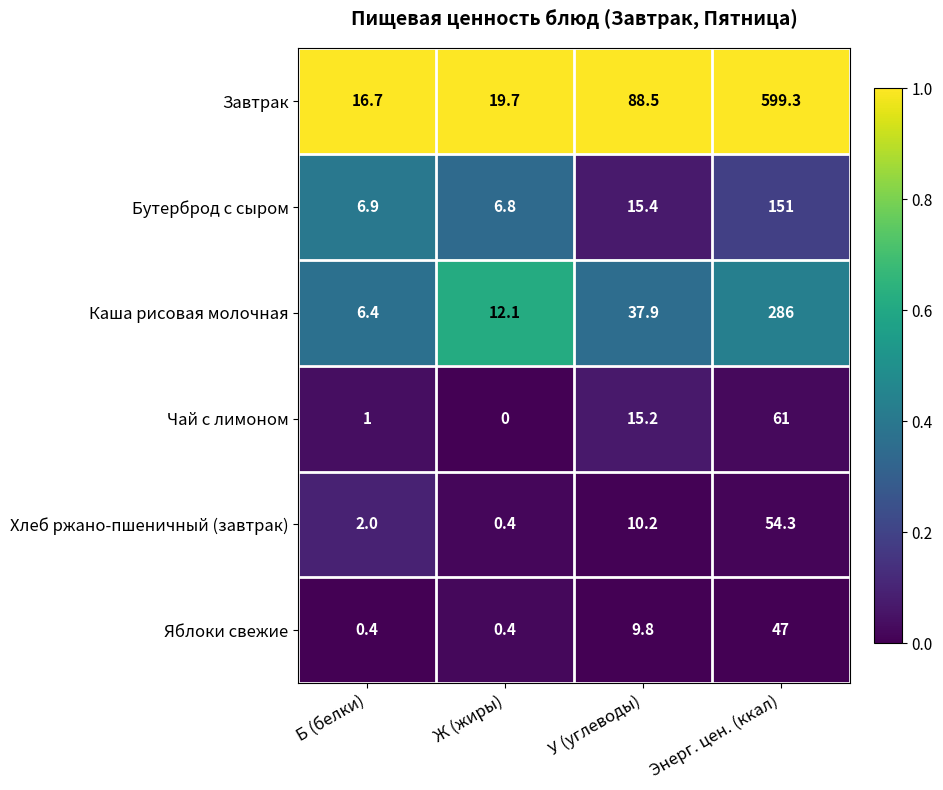

Reading right to left, what are all the values shown in this chart?

Завтрак: Энерг. цен. (ккал)=599.3	У (углеводы)=88.5	Ж (жиры)=19.7	Б (белки)=16.7
Бутерброд с сыром: Энерг. цен. (ккал)=151.0	У (углеводы)=15.4	Ж (жиры)=6.8	Б (белки)=6.9
Каша рисовая молочная: Энерг. цен. (ккал)=286.0	У (углеводы)=37.9	Ж (жиры)=12.1	Б (белки)=6.4
Чай с лимоном: Энерг. цен. (ккал)=61.0	У (углеводы)=15.2	Ж (жиры)=0.0	Б (белки)=1.0
Хлеб ржано-пшеничный (завтрак): Энерг. цен. (ккал)=54.3	У (углеводы)=10.2	Ж (жиры)=0.4	Б (белки)=2.0
Яблоки свежие: Энерг. цен. (ккал)=47.0	У (углеводы)=9.8	Ж (жиры)=0.4	Б (белки)=0.4